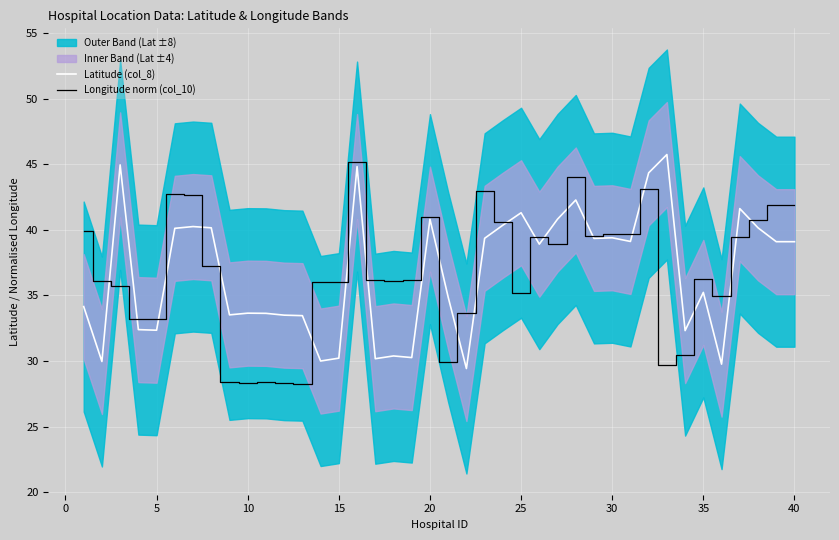

Which series ends up on top after the final intersection of Longitude norm (col_10) and Latitude (col_8)?

Longitude norm (col_10)